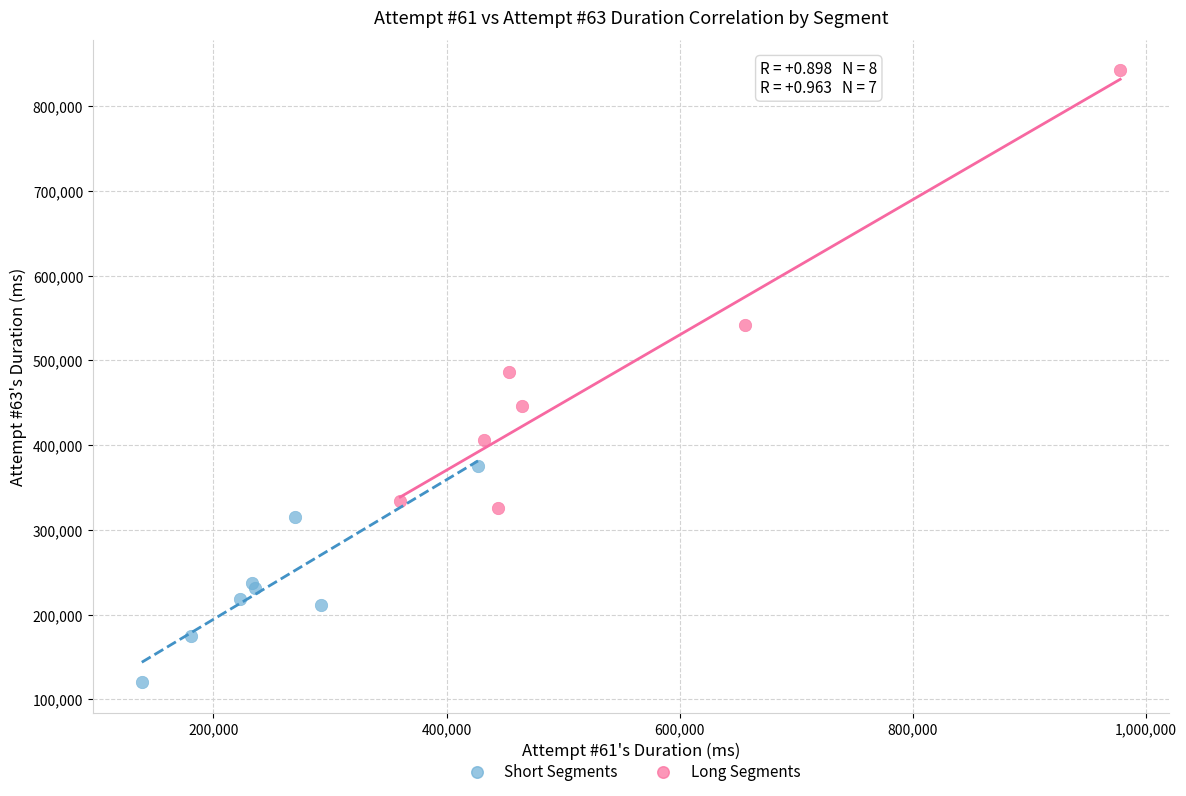

Which series contains the lowest Y value?

Short Segments